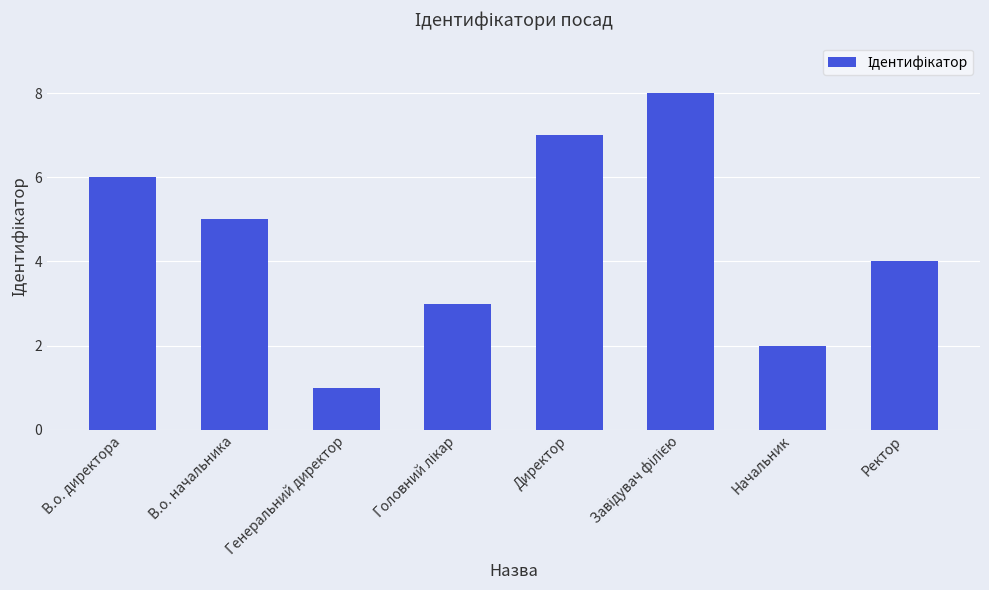

What position from the right is В.о. директора?

8